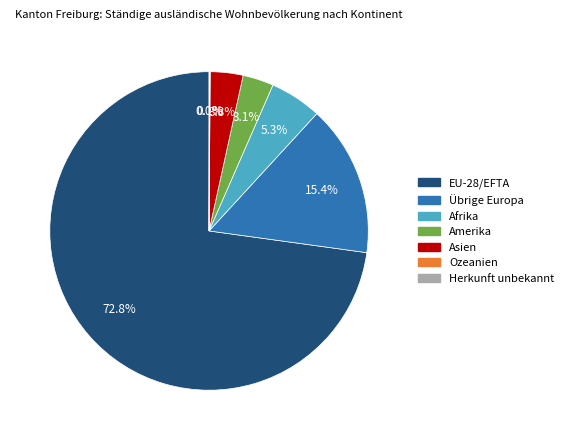

Do EU-28/EFTA and Afrika together represent more than half of the pie?

Yes